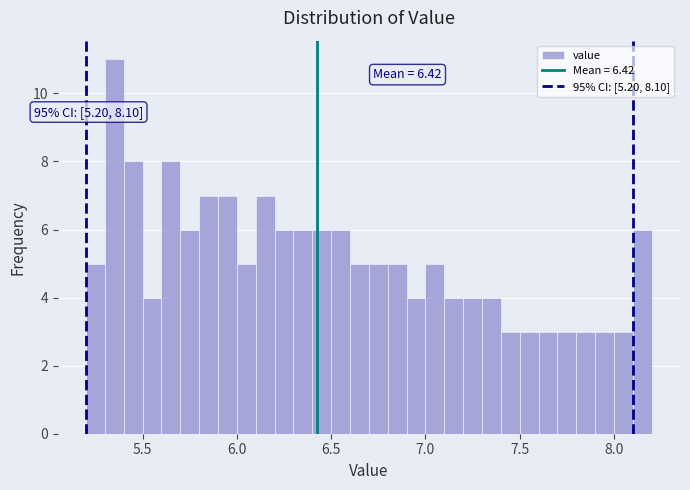

Read against the x-axis, roughly where is the centre of the tallest bar?

5.35